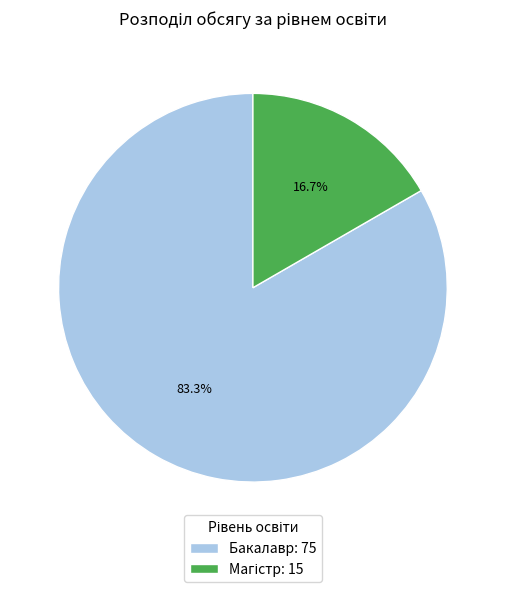

What percentage is NOT represented by Бакалавр: 75?

16.7%